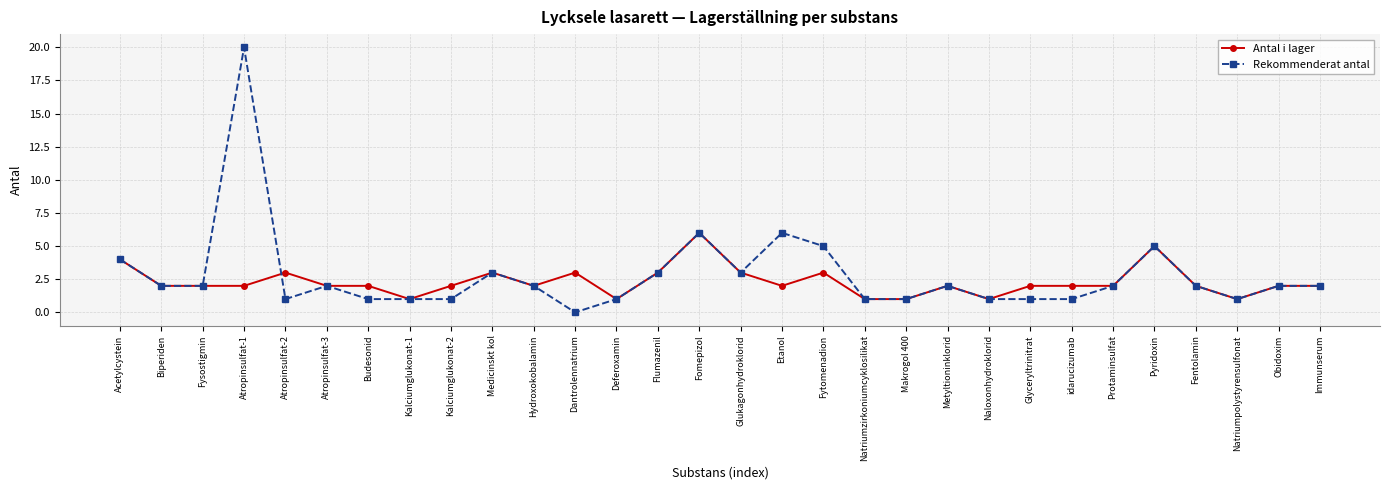

What is the total value across all series at Medicinskt kol?

6